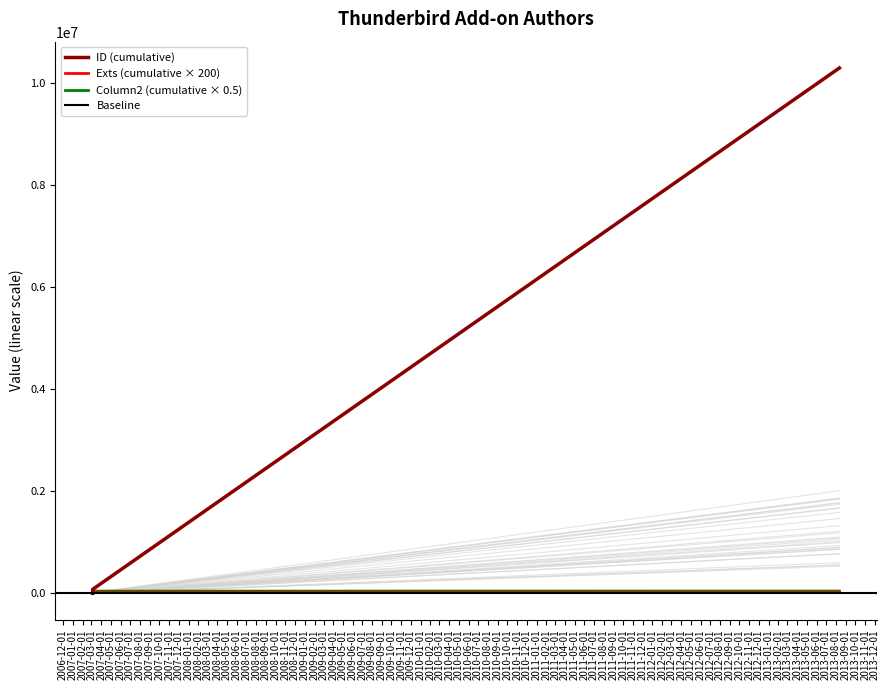

Which series has the largest total across all categories?

ID